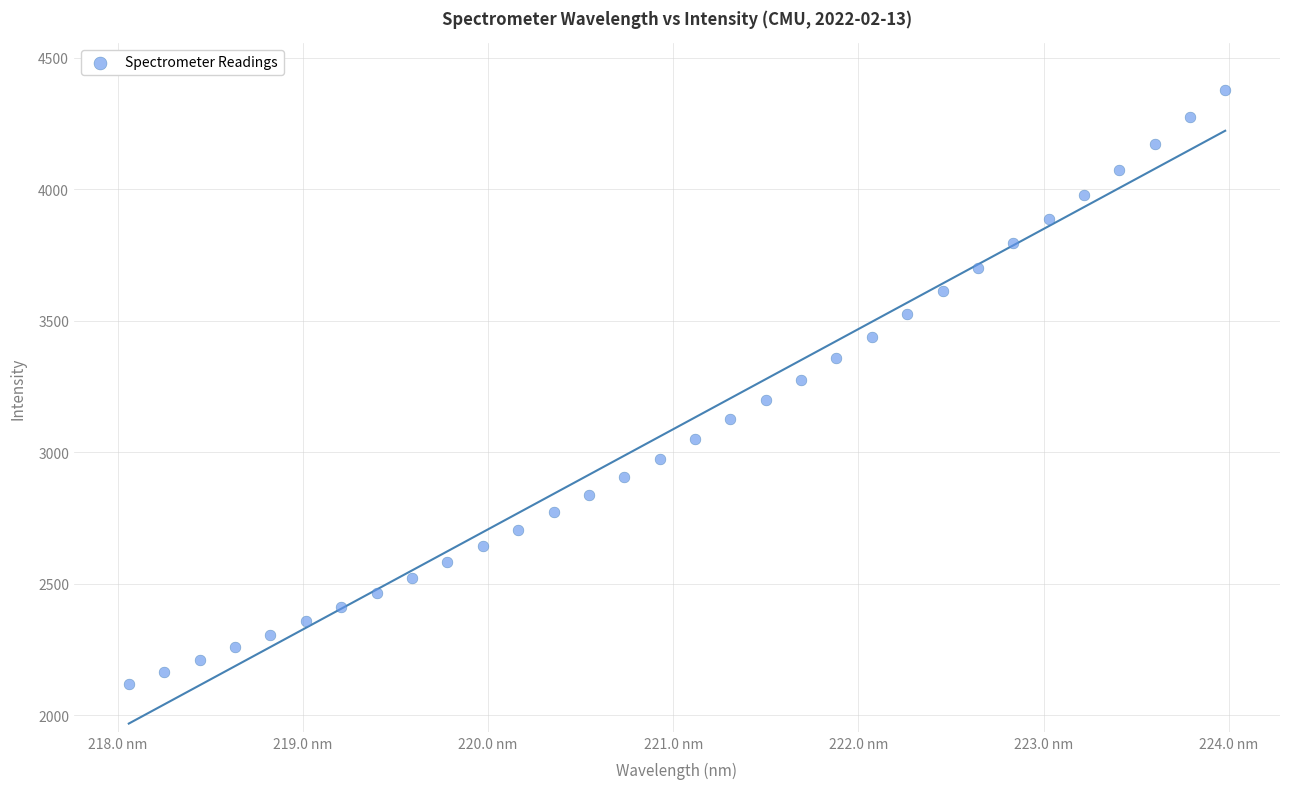

What is the range of X values (max minus min)?

5.9